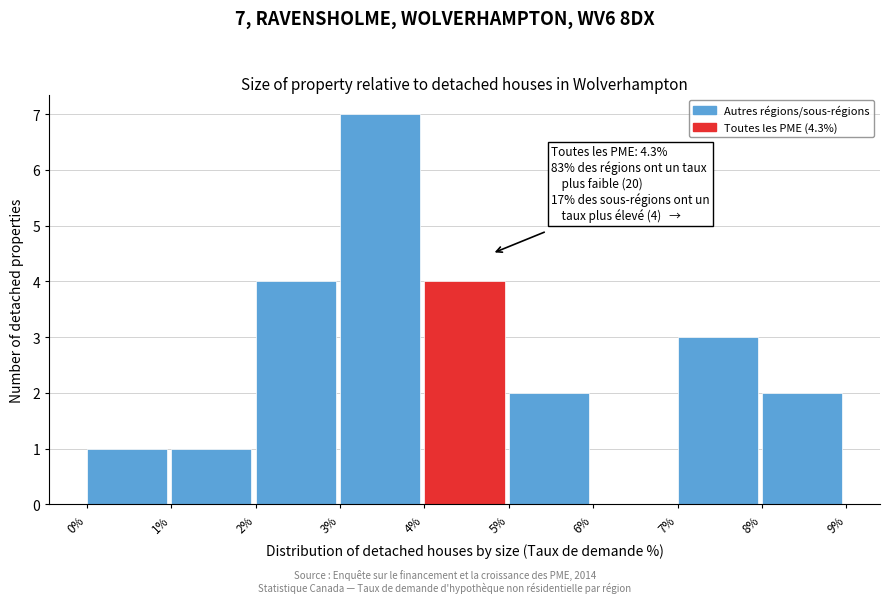

Over which range of the x-axis is the bar tallest?

3% to 4%